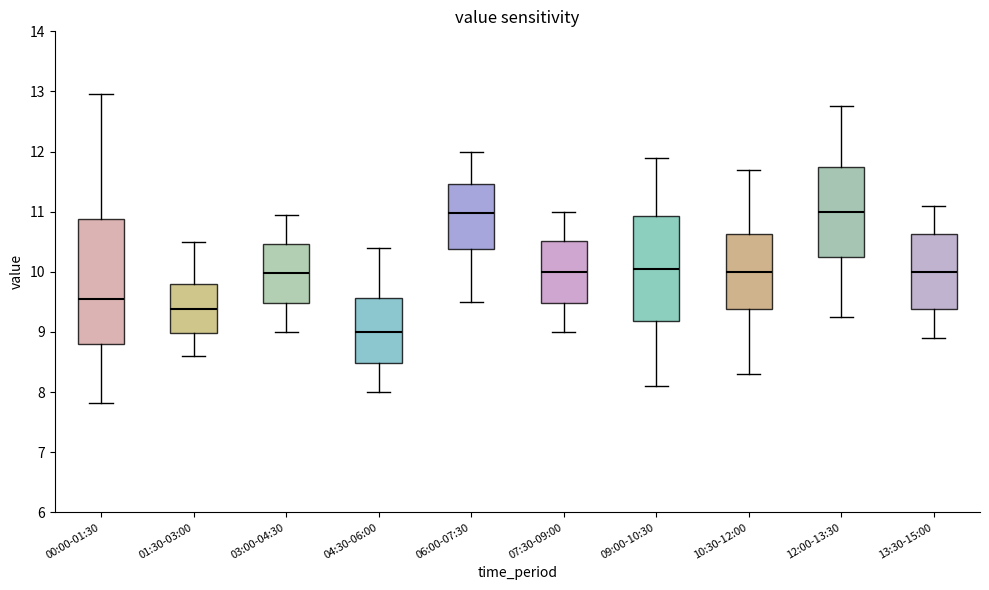

Where is the lower edge of the box for 03:00-04:30 on the y-axis? The values are not printed on the chart, so give them approximately, as read against the axis.

9.5